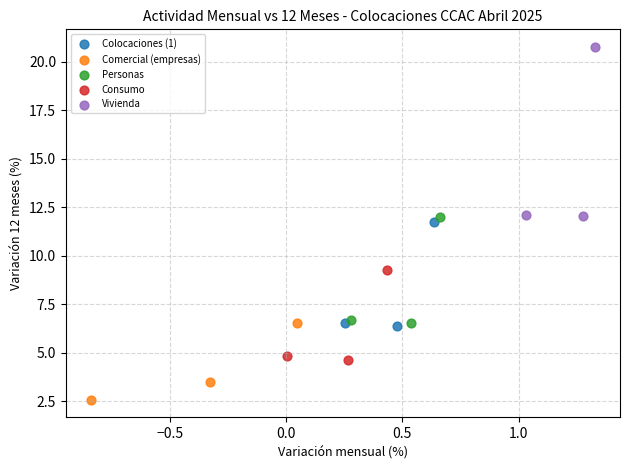

Which series contains the highest Y value?

Vivienda